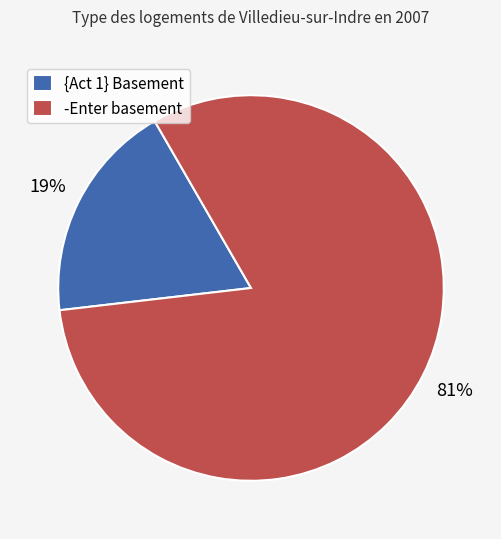

Between {Act 1} Basement and -Enter basement, which is larger?

-Enter basement